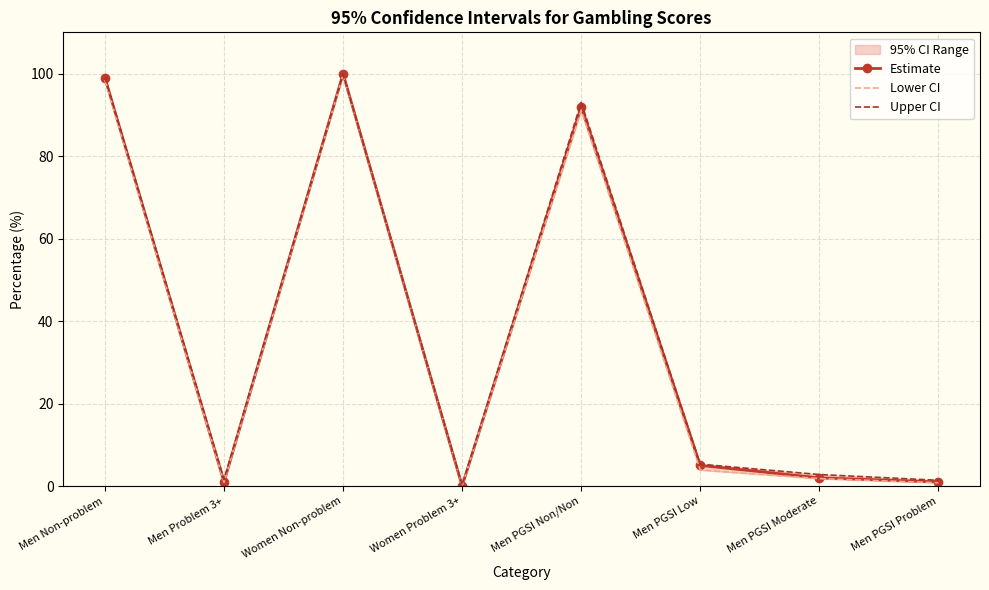

Reading left to right, extract all data points from this chart.

Estimate: 99.0	1.0	100.0	0.0	92.0	5.0	2.0	1.0
Lower CI: 98.4	0.9	99.7	0.1	91.1	3.9	1.8	0.8
Upper CI: 99.1	1.6	99.9	0.3	93.0	5.3	2.8	1.4